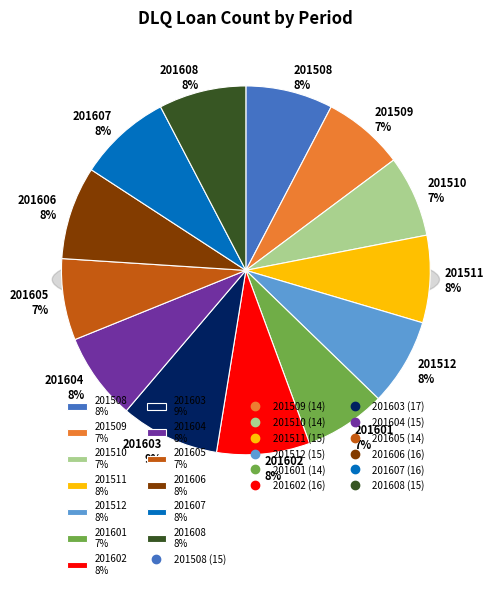

Which slice is the largest?

201603